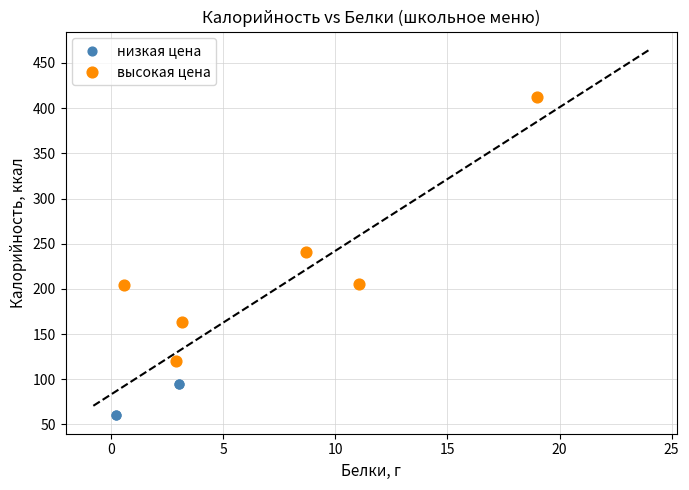

Which series reaches the maximum Y coordinate?

высокая цена